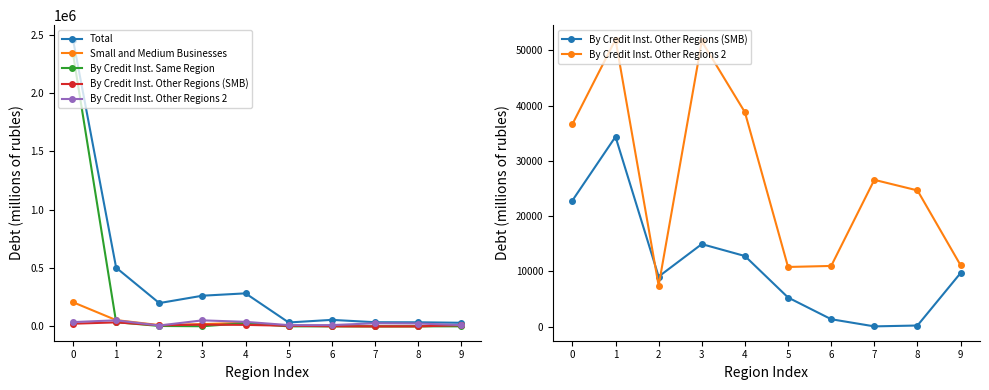

What is the difference between the Small and Medium Businesses values at 0 and 8?

206471